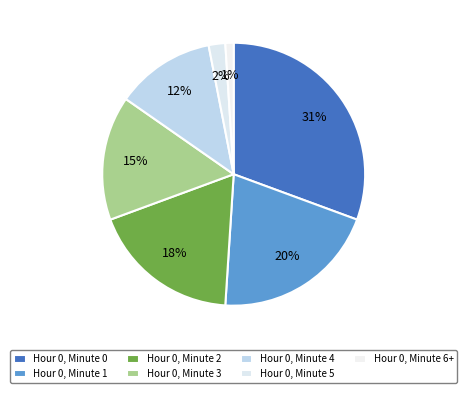

What is the change in value from Hour 0, Minute 2 to Hour 0, Minute 3?

-3